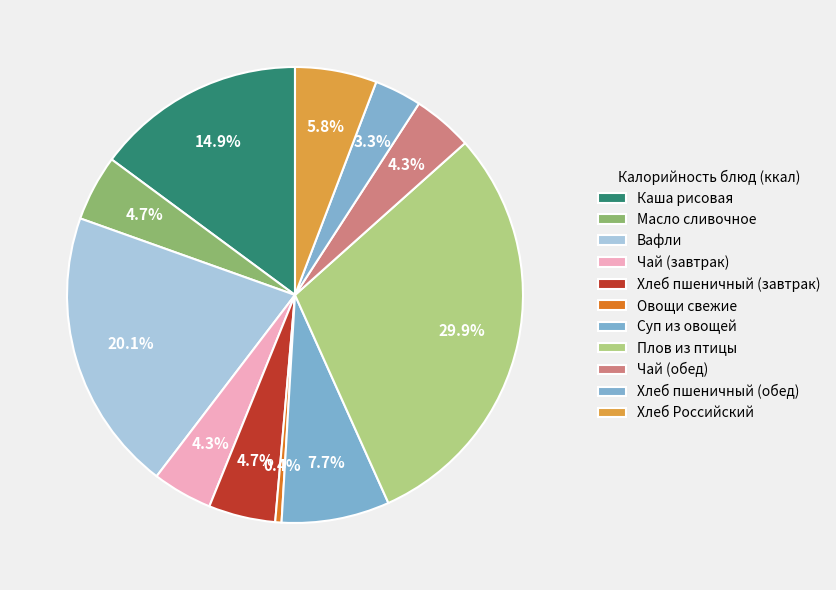

How many slices are in this pie chart?

11